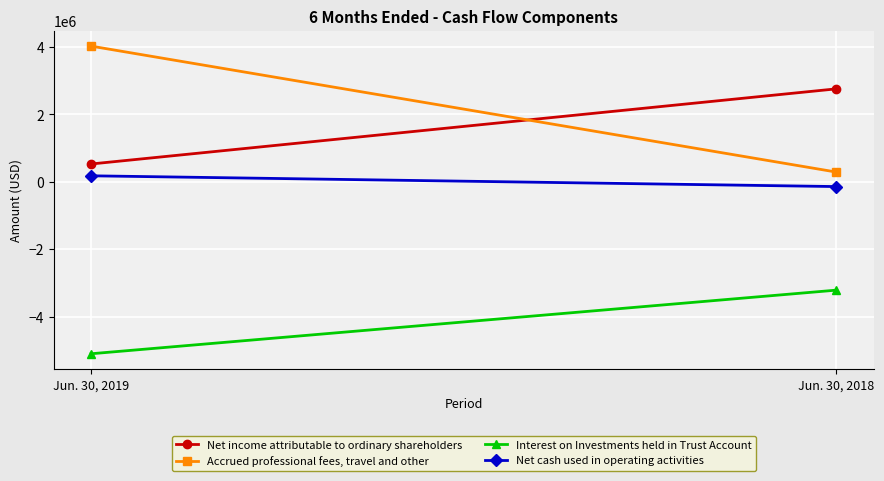

How many data points in Accrued professional fees, travel and other are less than 4030928?

1